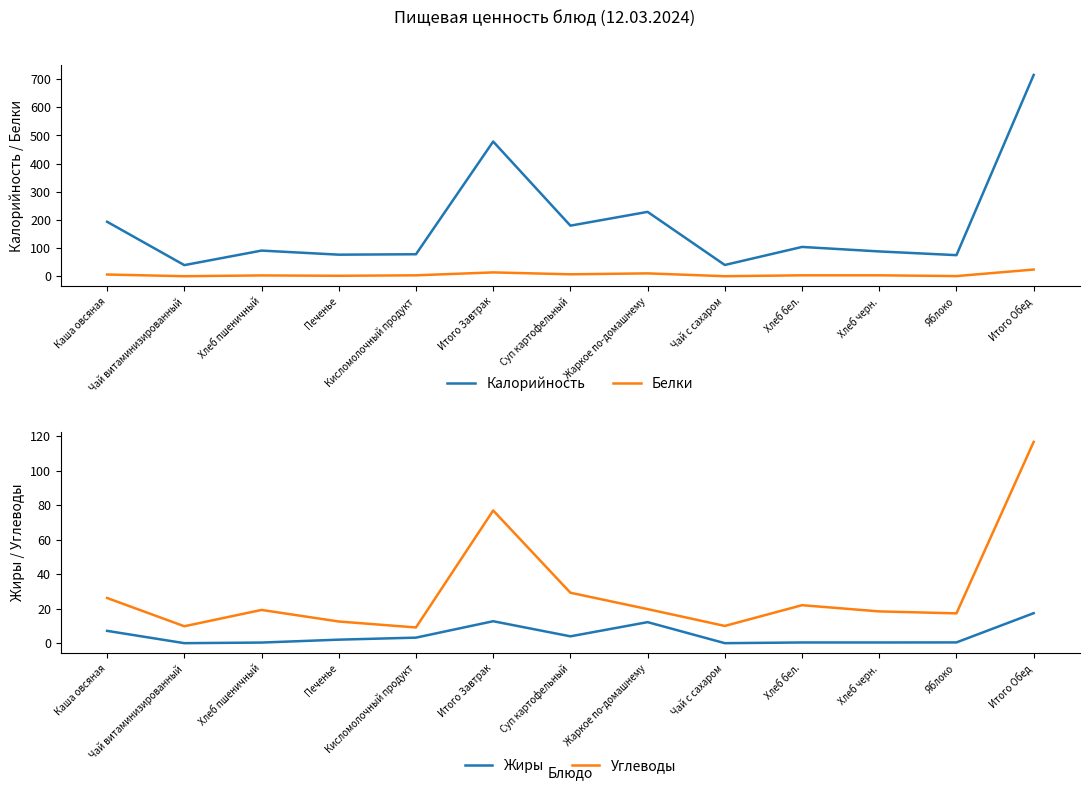

Does the chart display data point markers on the line(s)?

No